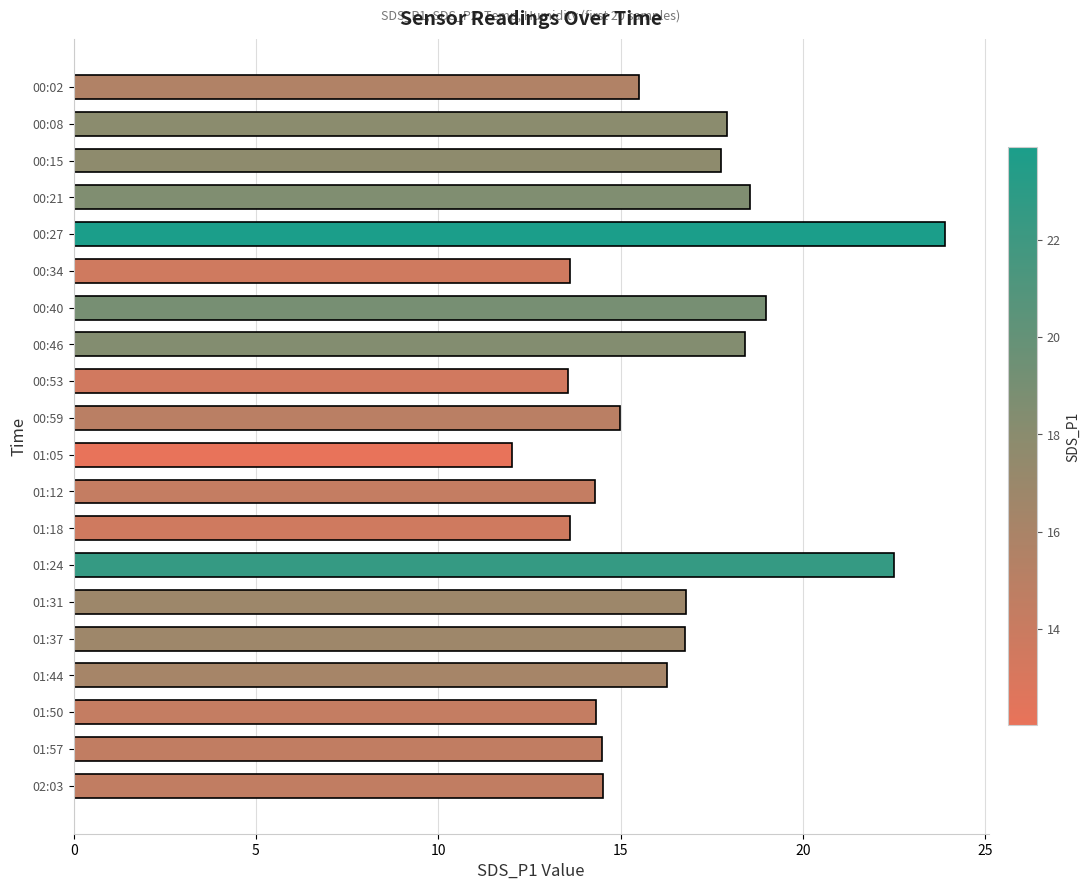

What is the change in value from 00:15 to 01:50?

-3.4